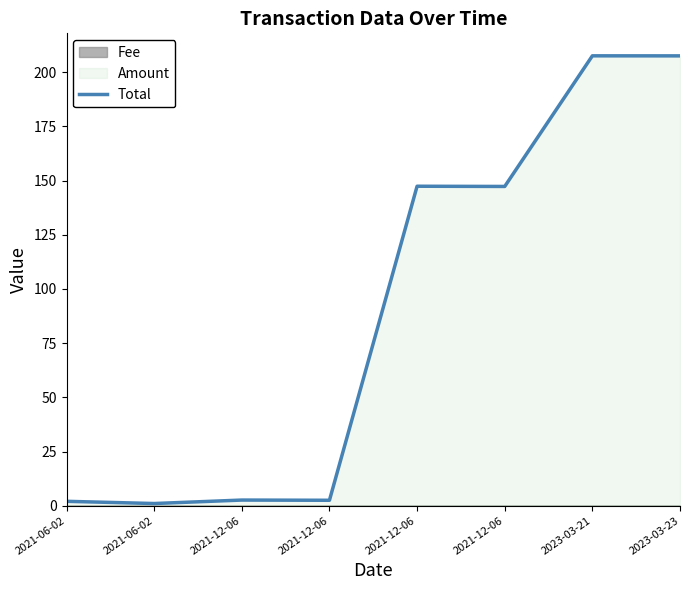

What is the difference between the maximum and minimum values?

206.6